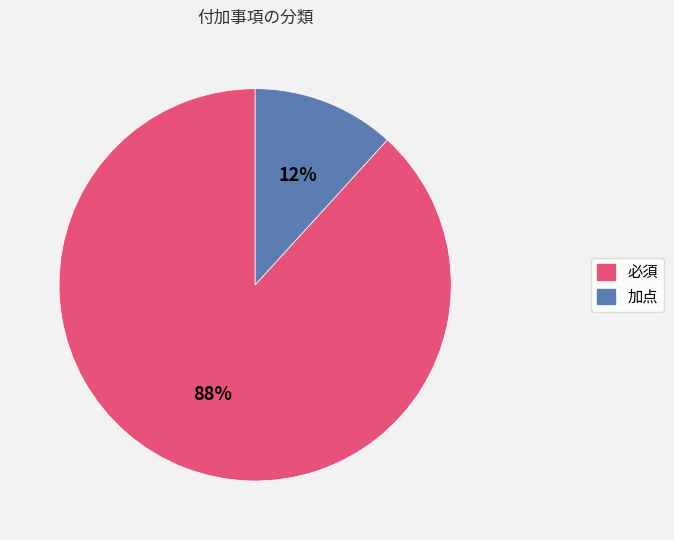

Which has a higher value, 加点 or 必須?

必須